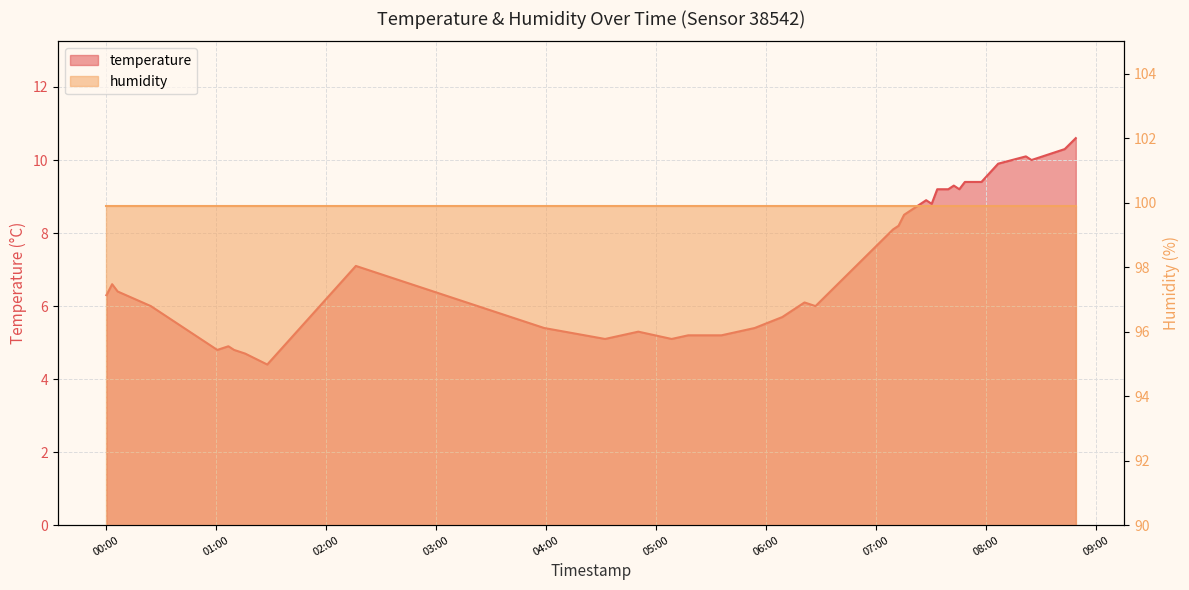

Which label corresponds to the largest value in the chart?

2023-04-19T08:48:58